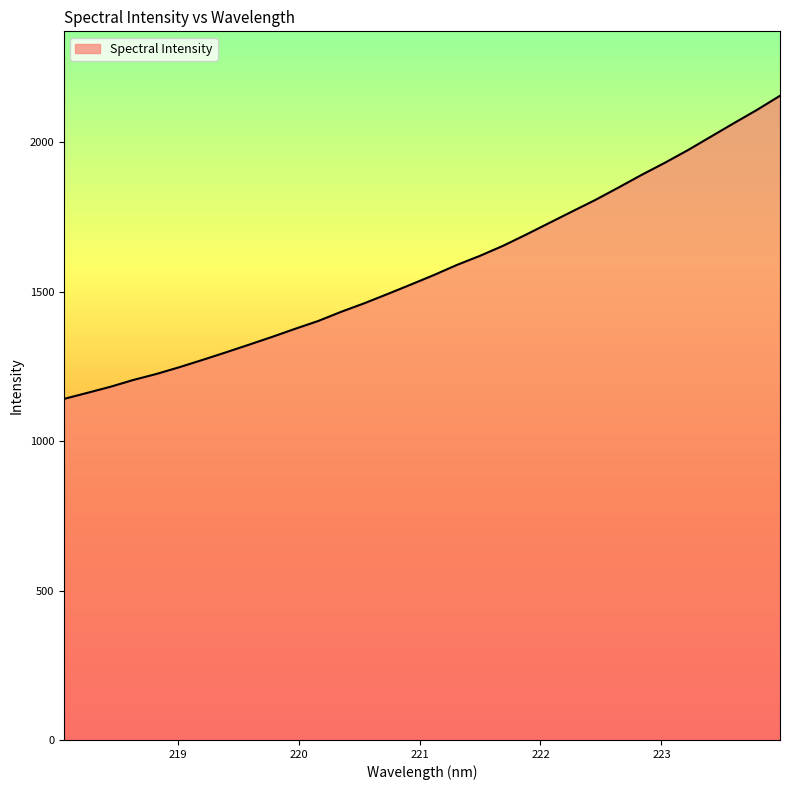

What is the maximum value shown in the chart?

2155.6